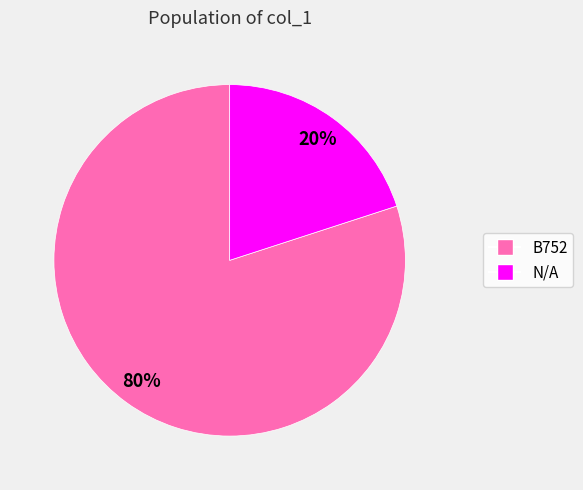

Does N/A account for over 50% of the chart?

No